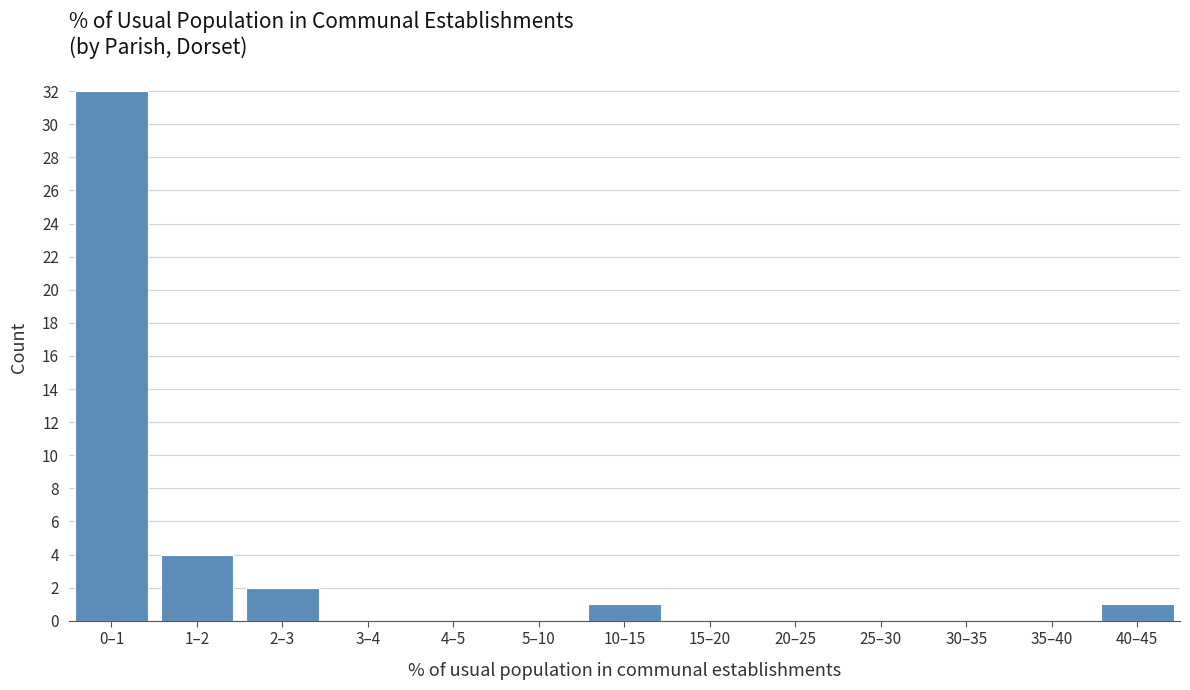

Reading right to left, transcribe all the data shown in this chart.

40–45=1	35–40=0	30–35=0	25–30=0	20–25=0	15–20=0	10–15=1	5–10=0	4–5=0	3–4=0	2–3=2	1–2=4	0–1=32